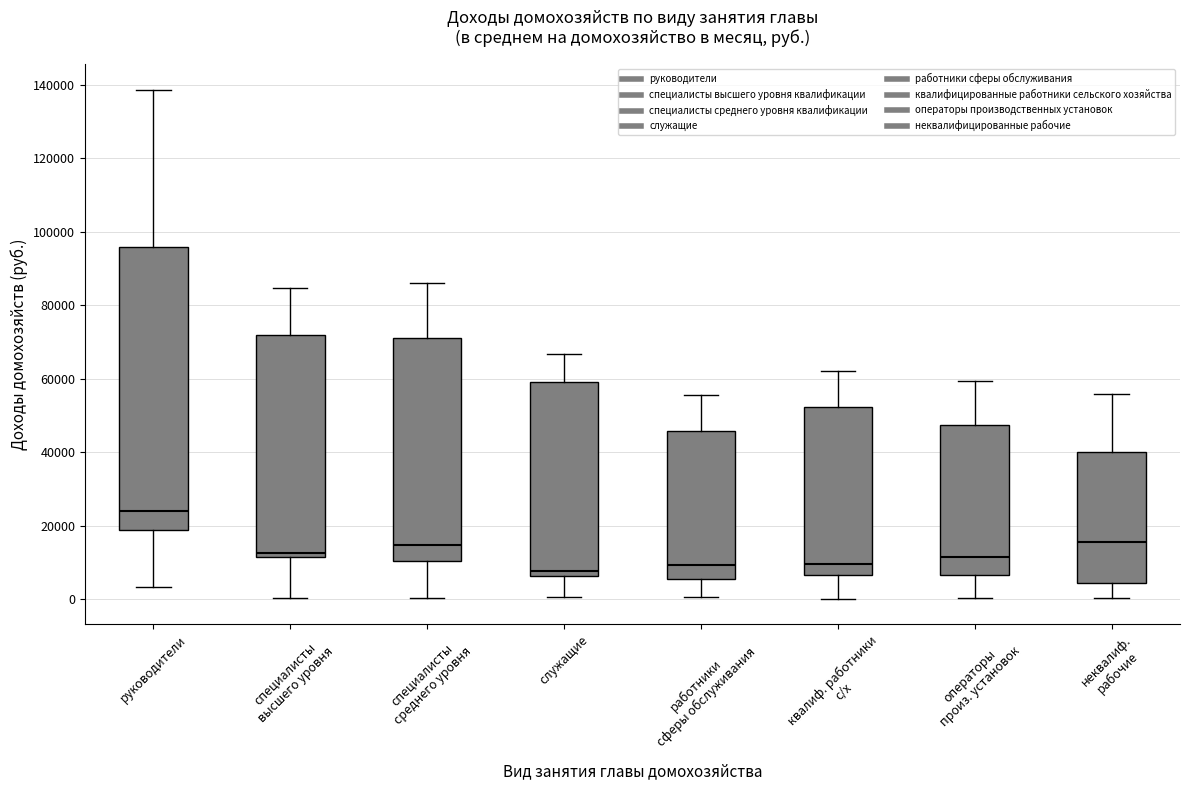

Reading left to right, read every box against the y-axis: the position of its median line, the range the box covers, and the ends of its whiskers. The values are not printed on the chart, so give them approximately, as read against the axis.

руководители: median 24000, box 18000 to 96000, whiskers 4000 to 138000
специалисты высшего уровня: median 12000 (just above the box's lower edge), box 12000 to 72000, whiskers 0 to 84000
специалисты среднего уровня: median 14000, box 10000 to 72000, whiskers 0 to 86000
служащие: median 8000, box 6000 to 58000, whiskers 0 to 66000
работники сферы обслуживания: median 10000, box 6000 to 46000, whiskers 0 to 56000
квалиф. работники с/х: median 10000, box 6000 to 52000, whiskers 0 to 62000
операторы произ. установок: median 12000, box 6000 to 48000, whiskers 0 to 60000
неквалиф. рабочие: median 16000, box 4000 to 40000, whiskers 0 to 56000